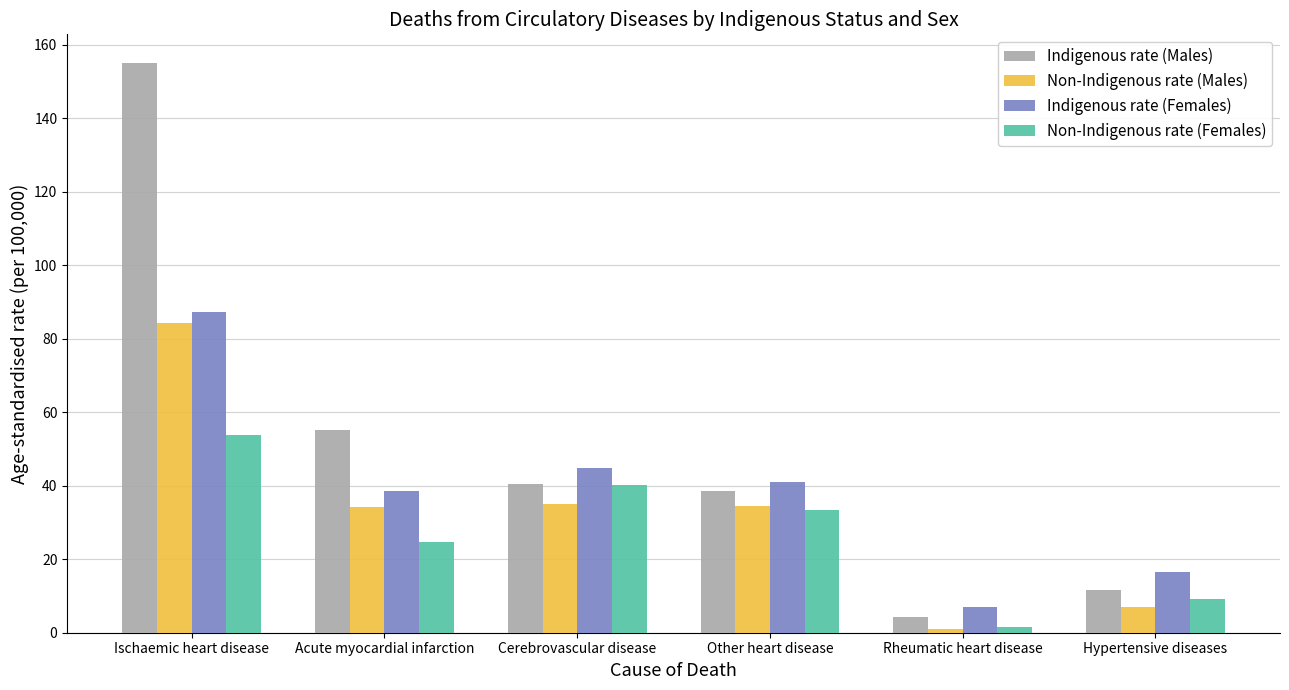

What is the spread (max minus min) of values at Acute myocardial infarction?

30.5